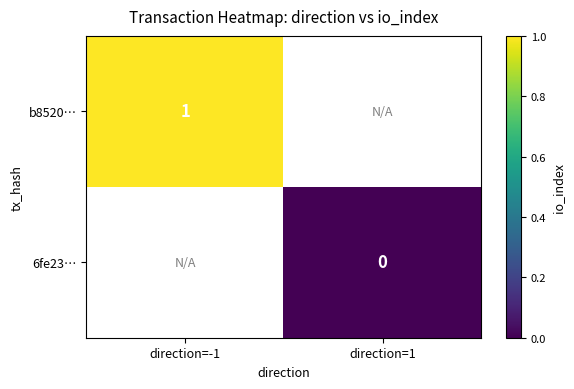

Is the value of 6fe23… at direction=1 greater than the value of b8520… at direction=-1?

No